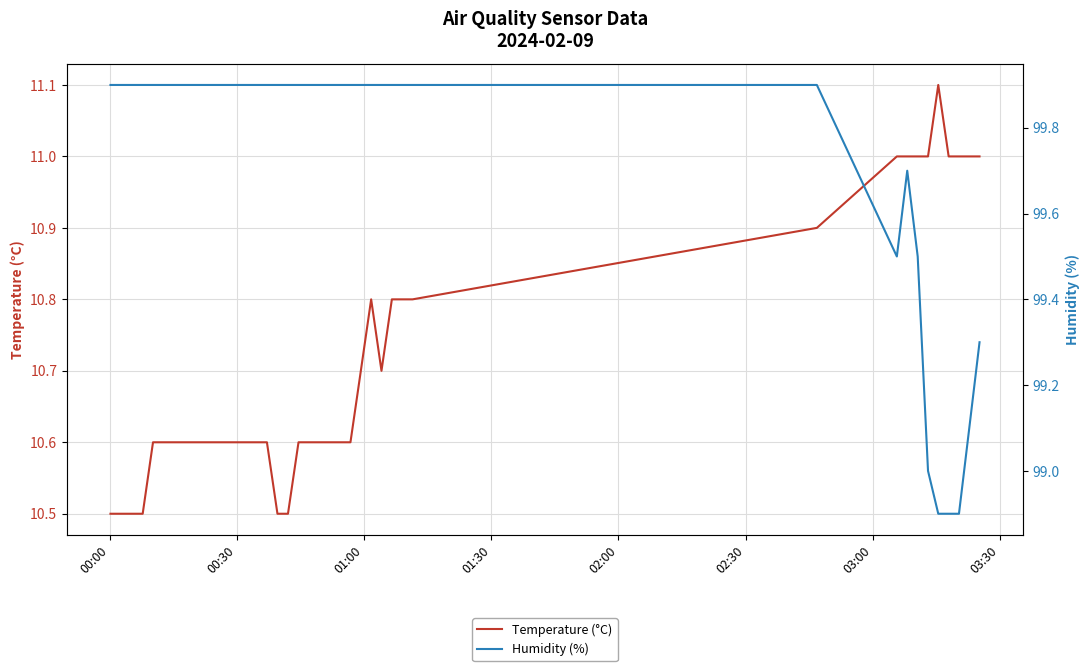

True or false: Humidity (%) and Temperature (°C) intersect in this chart.

False